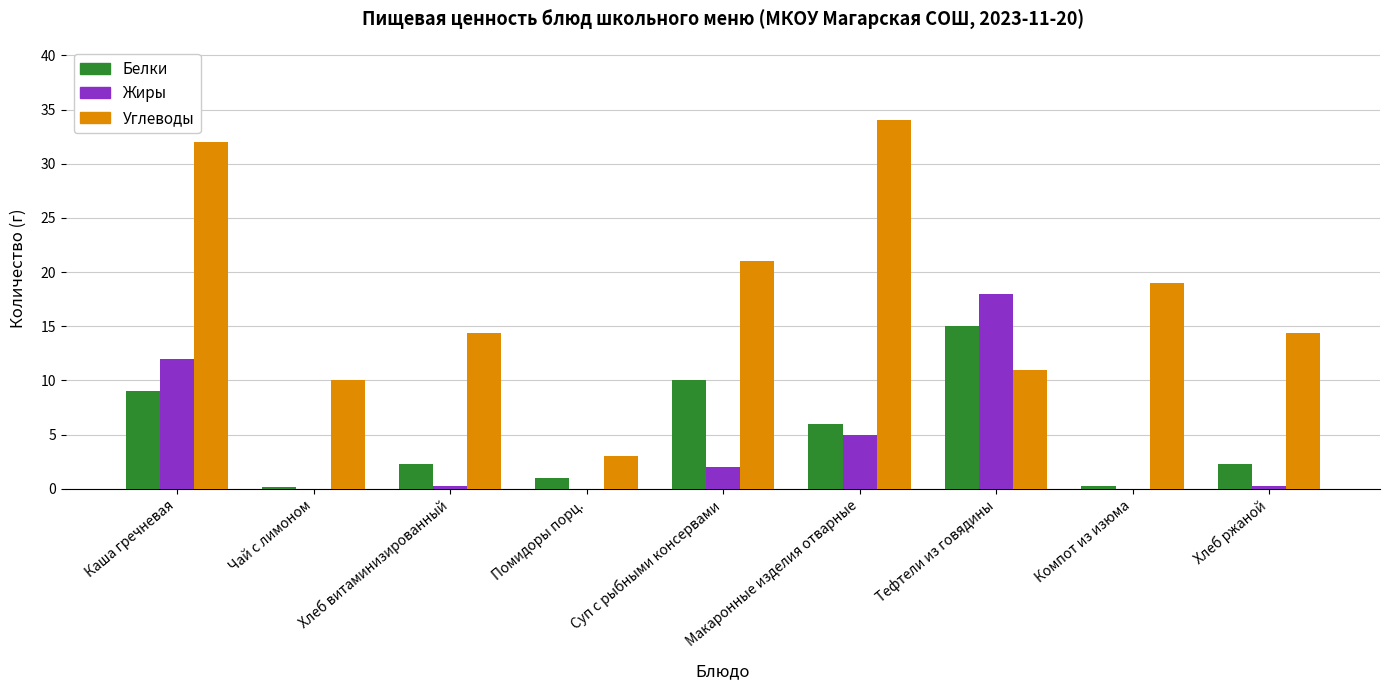

Which series changed the most between Чай с лимоном and Суп с рыбными консервами?

Углеводы